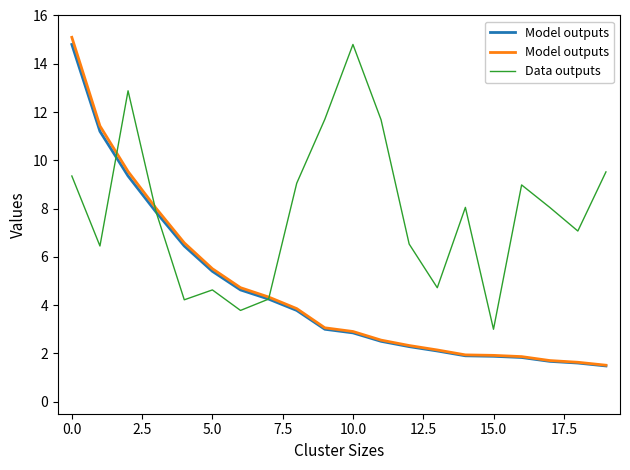

True or false: Data outputs has a value of 11.7 at 11.

True